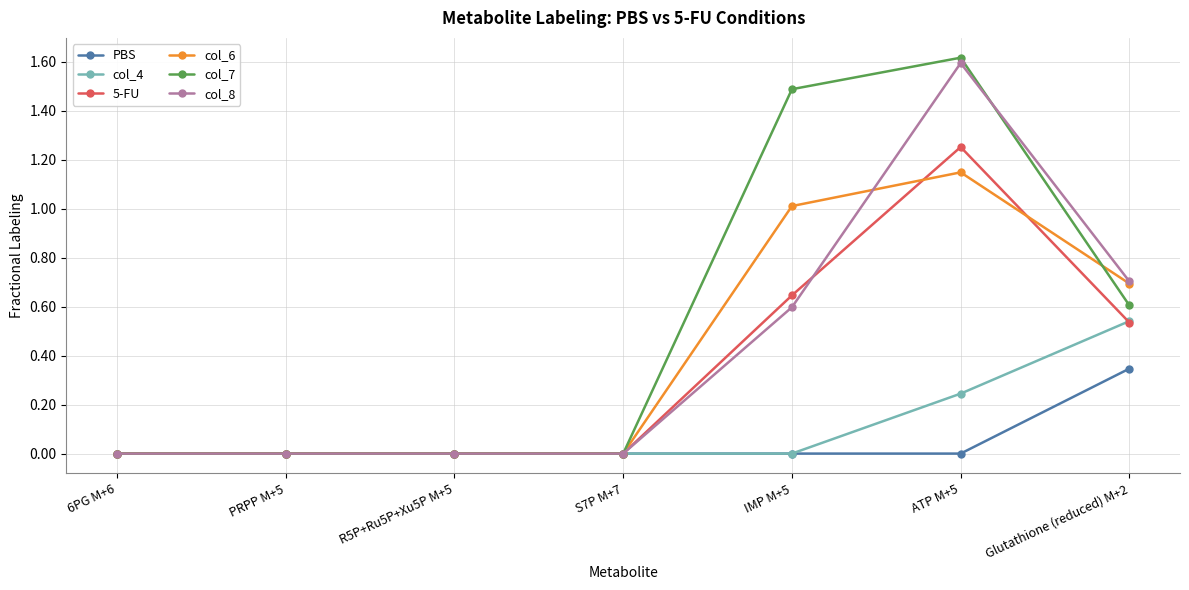

The col_7 series shows 1.1 at PRPP M+5. True or false?

False